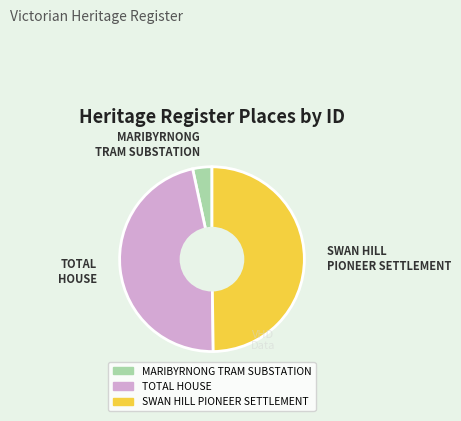

Does MARIBYRNONG TRAM SUBSTATION account for over 50% of the chart?

No